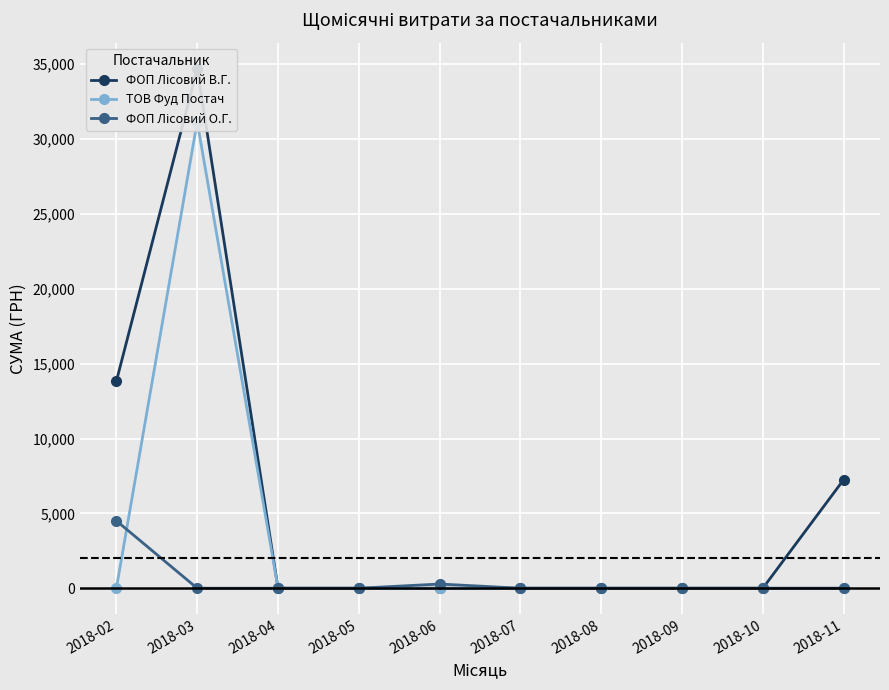

After their last crossing, which series has the higher values: ТОВ Фуд Постач or ФОП Лісовий О.Г.?

ТОВ Фуд Постач